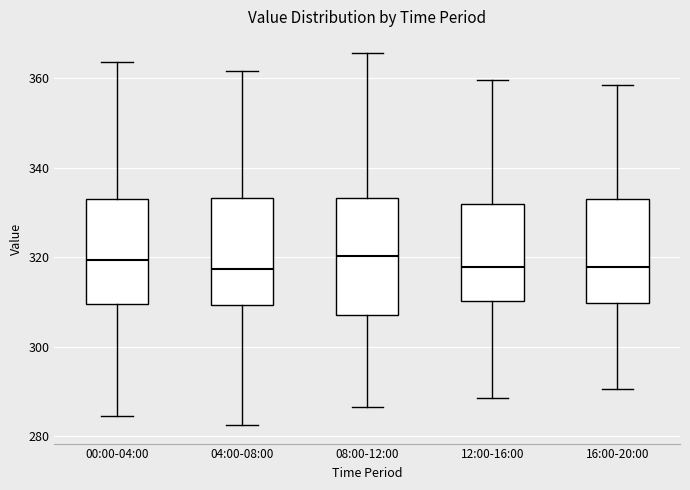

Where is the upper edge of the box for 08:00-12:00 on the y-axis? The values are not printed on the chart, so give them approximately, as read against the axis.

334